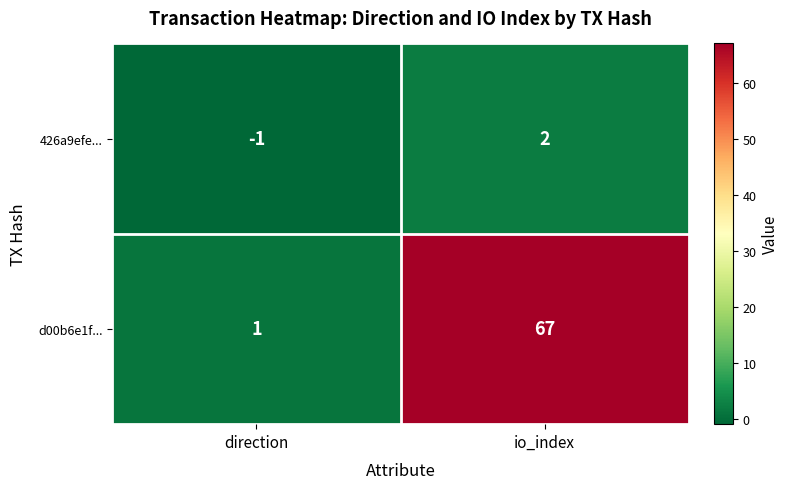

Reading right to left, transcribe all the data shown in this chart.

426a9efe...: io_index=2	direction=-1
d00b6e1f...: io_index=67	direction=1